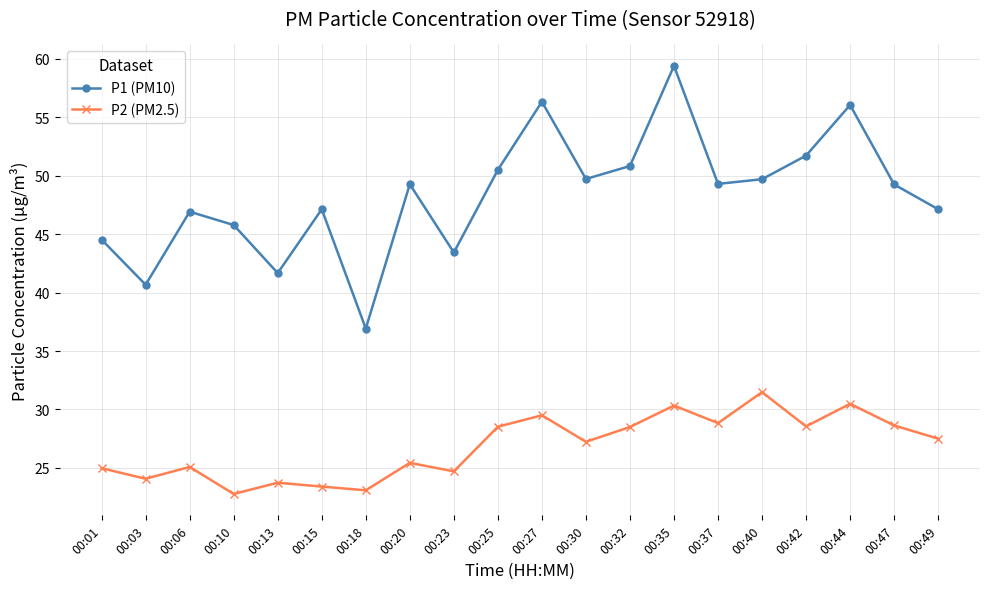

At which label does P1 (PM10) reach its peak?

00:35